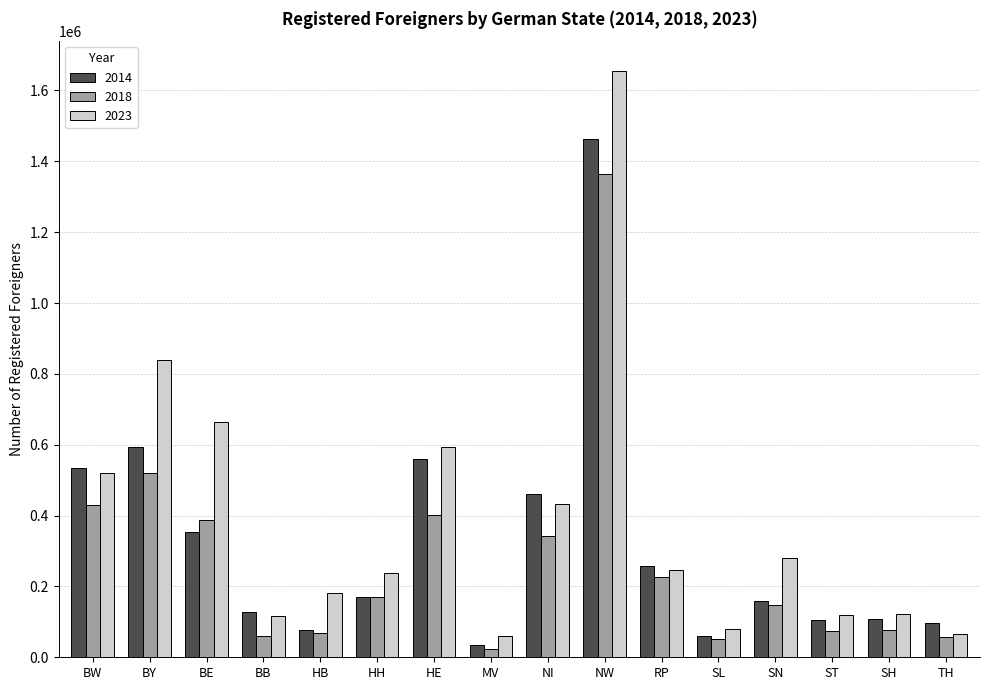

Which category has the highest value in the 2014 series?

NW